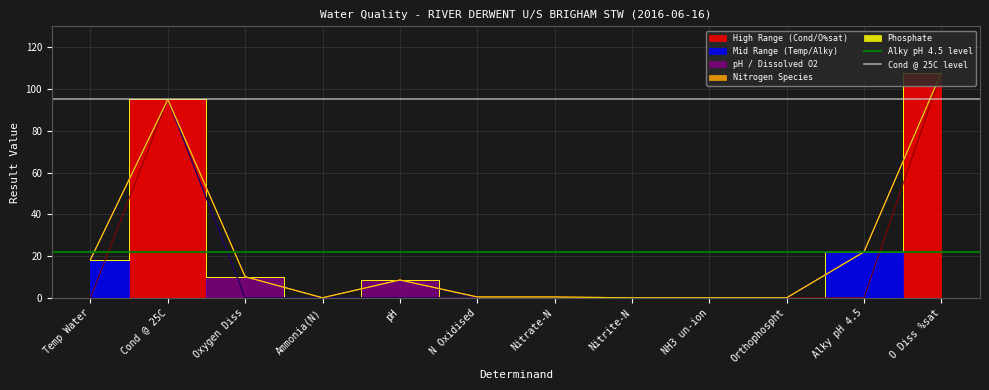

What is the lowest value of the Alky pH 4.5 level series?

22